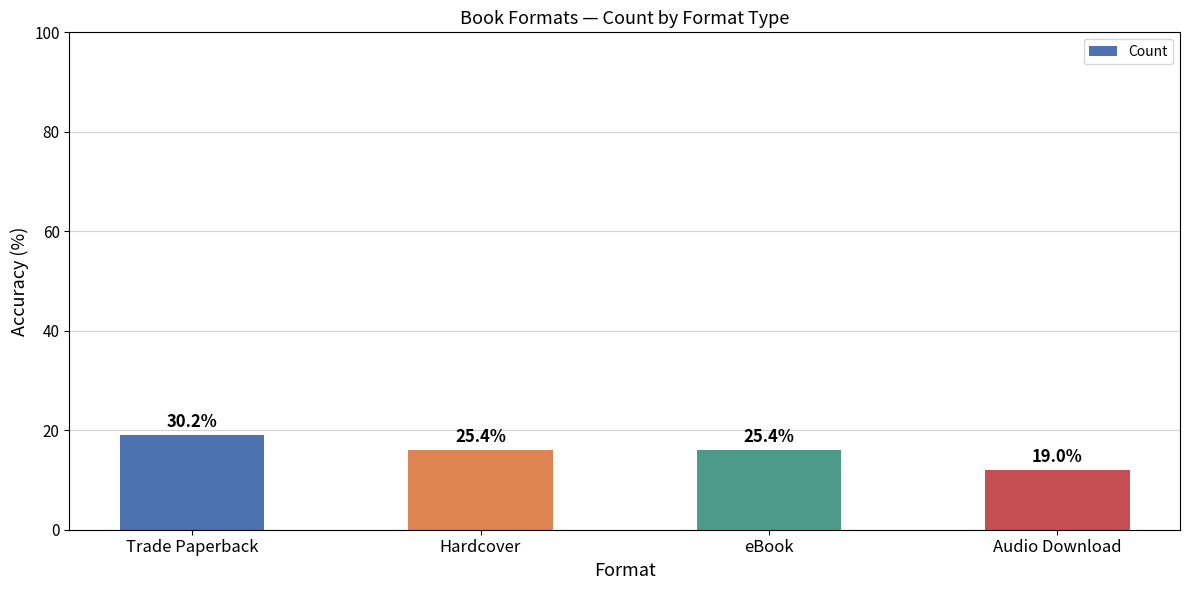

Are the bars horizontal?

No